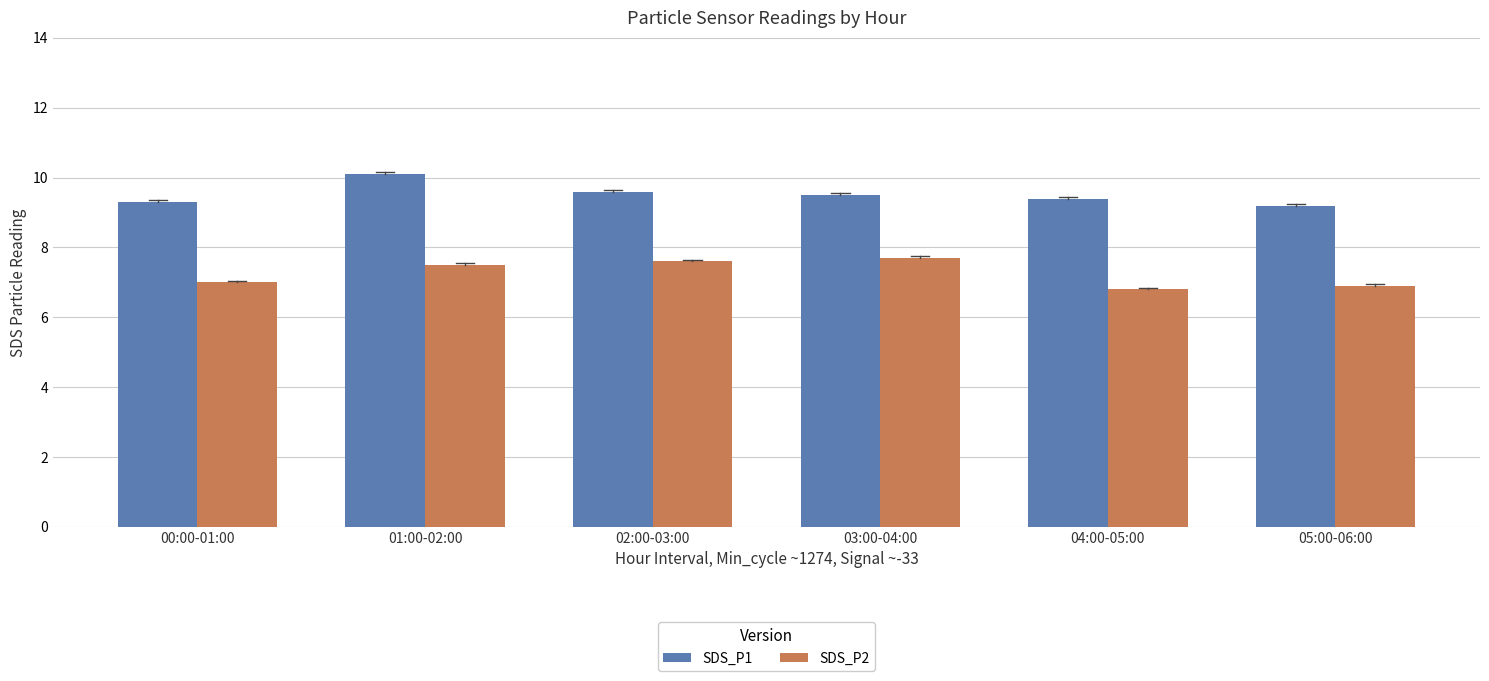

Rank the series by their average value, from highest to lowest.

SDS_P1, SDS_P2